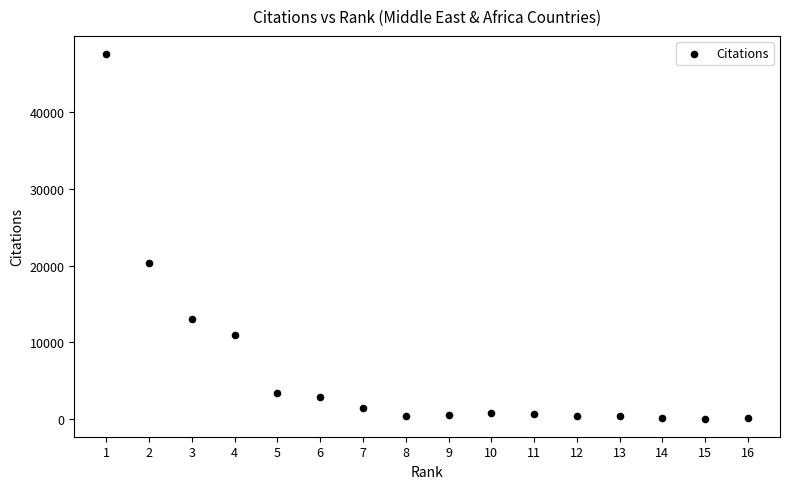

What Y value in the scatter plot is closest to 23816?

20383